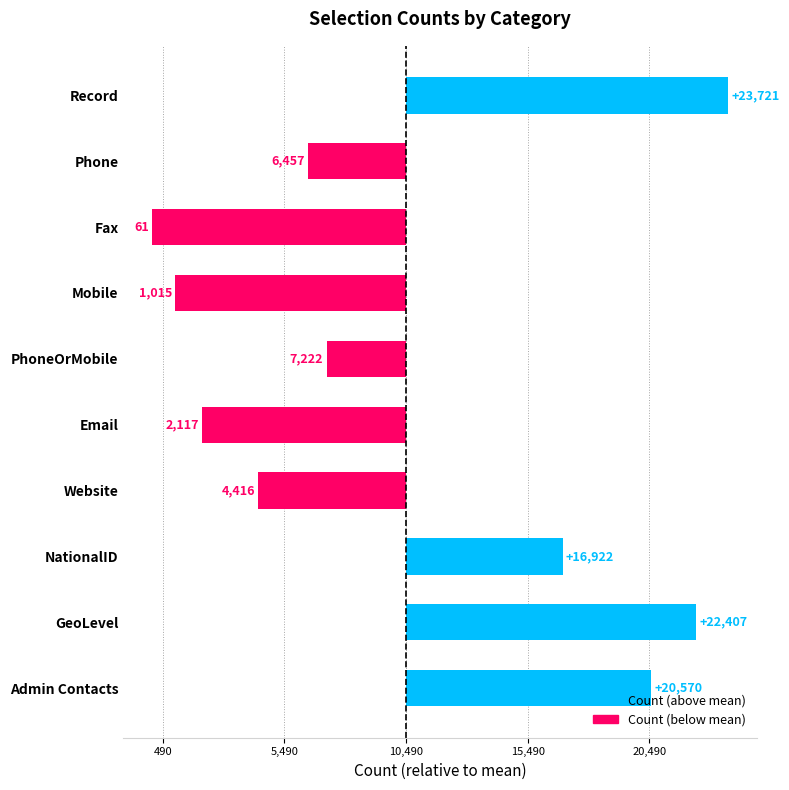

Does the chart contain any negative values?

Yes